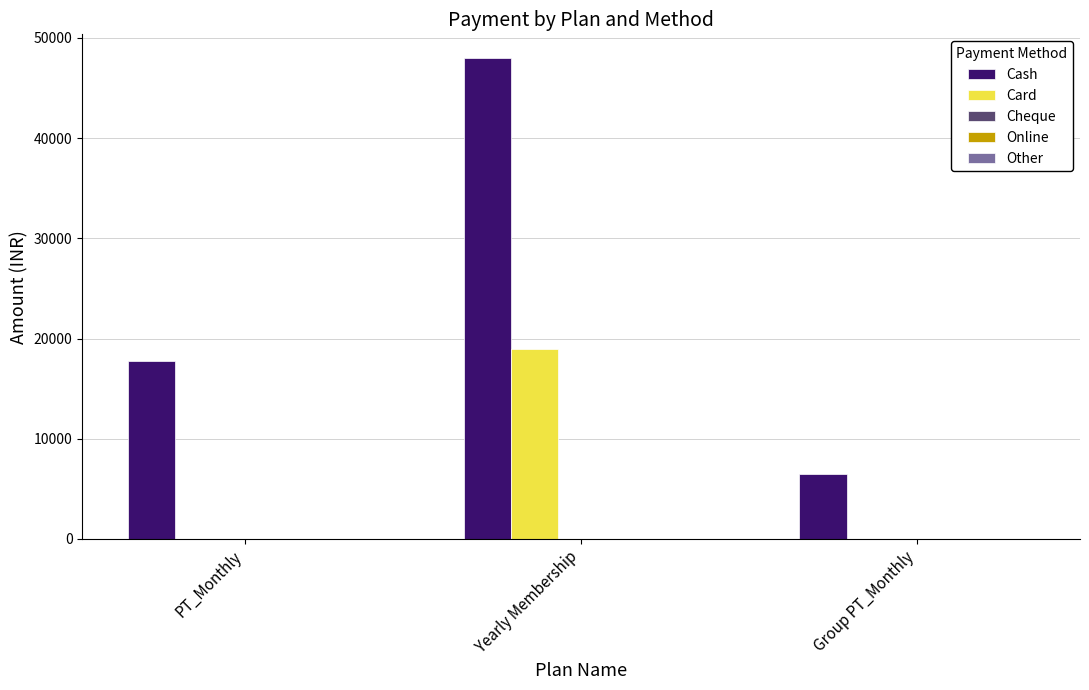

Between Yearly Membership and Group PT_Monthly, which series saw the biggest shift?

Cash